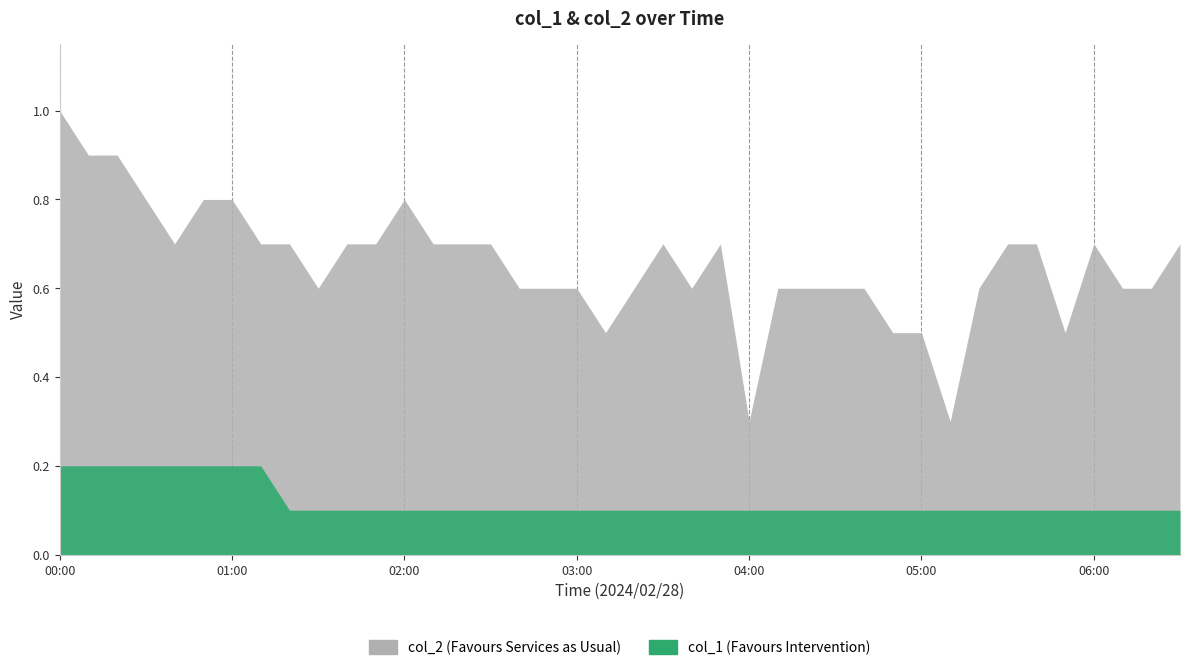

Reading left to right, list all the values displayed in this chart.

col_1: 0.2	0.2	0.2	0.2	0.2	0.2	0.2	0.2	0.1	0.1	0.1	0.1	0.1	0.1	0.1	0.1	0.1	0.1	0.1	0.1	0.1	0.1	0.1	0.1	0.1	0.1	0.1	0.1	0.1	0.1	0.1	0.1	0.1	0.1	0.1	0.1	0.1	0.1	0.1	0.1
col_2: 1.0	0.9	0.9	0.8	0.7	0.8	0.8	0.7	0.7	0.6	0.7	0.7	0.8	0.7	0.7	0.7	0.6	0.6	0.6	0.5	0.6	0.7	0.6	0.7	0.3	0.6	0.6	0.6	0.6	0.5	0.5	0.3	0.6	0.7	0.7	0.5	0.7	0.6	0.6	0.7